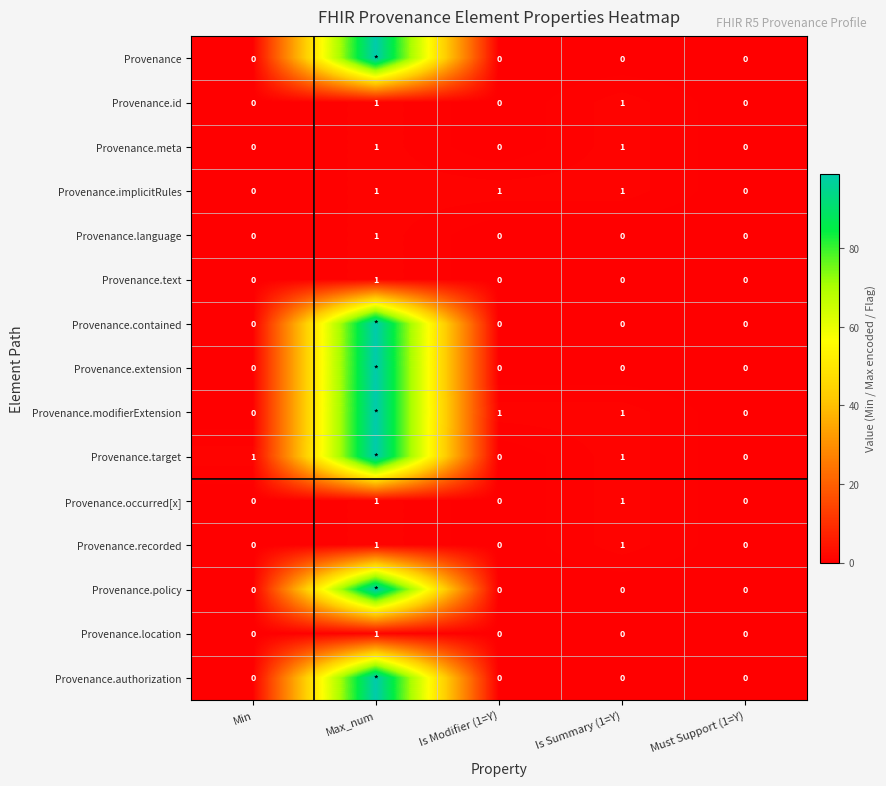

The value of Provenance.recorded at Must Support (1=Y) is 0. True or false?

True